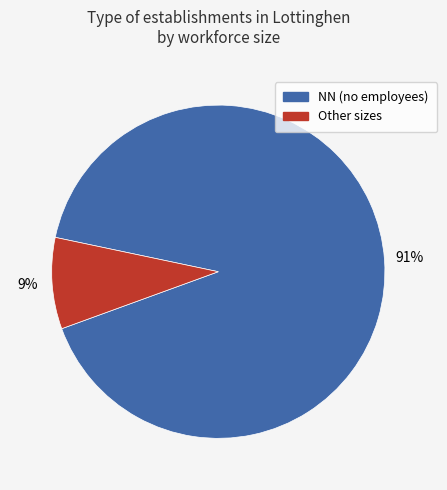

Is there any slice that represents more than half of the pie?

Yes